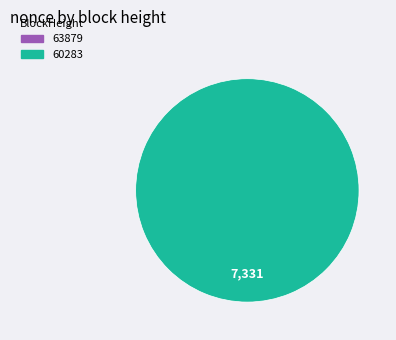

Is there a majority slice in this chart?

Yes